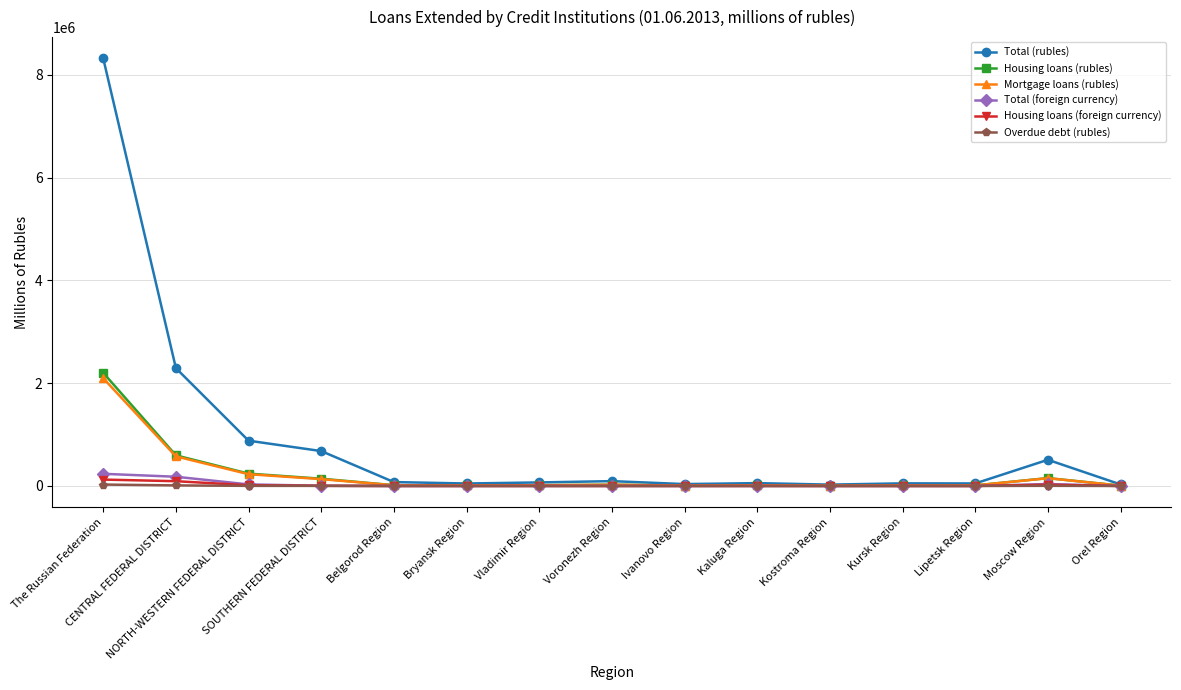

How many distinct data groups are displayed?

6